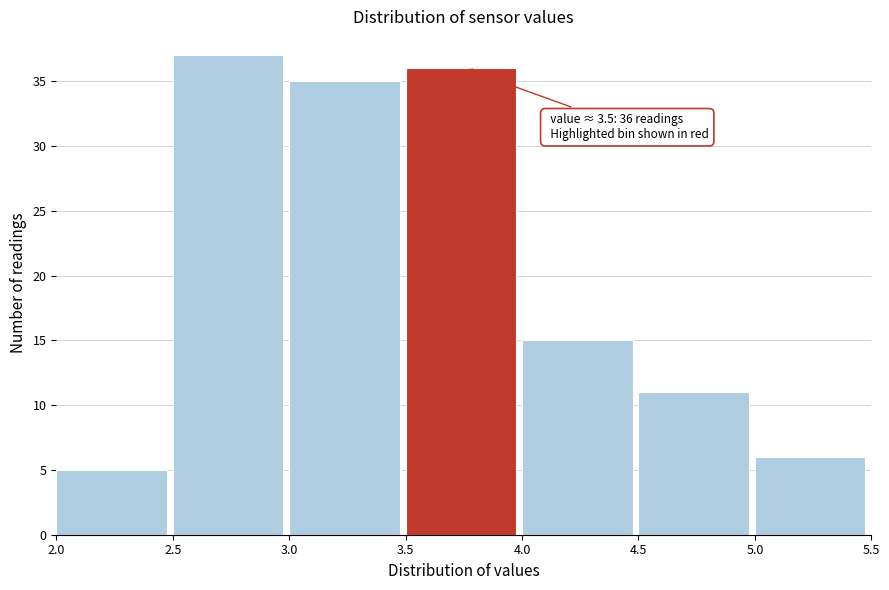

Which range on the x-axis has the tallest bar?

2.5 to 3.0